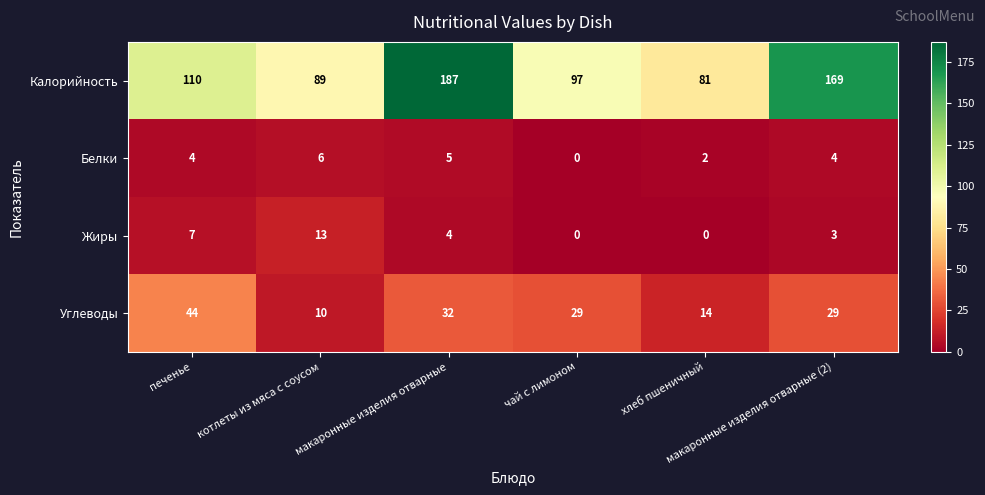

Between печенье and чай с лимоном, which series saw the biggest shift?

Углеводы